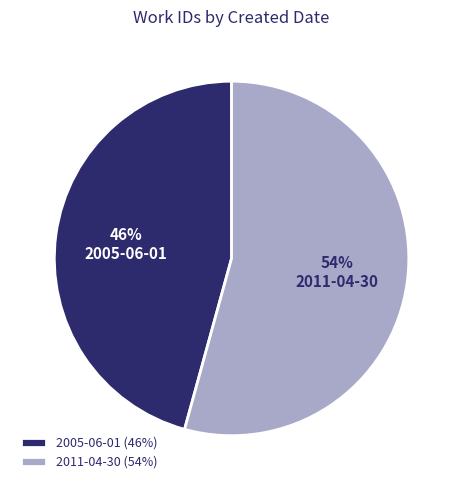

What is the majority slice?

2011-04-30